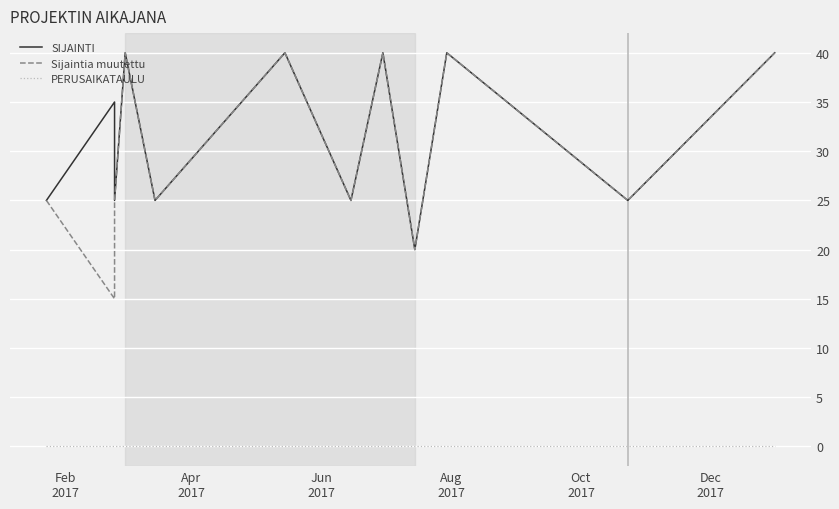

True or false: SIJAINTI and PERUSAIKATAULU cross at least once.

False